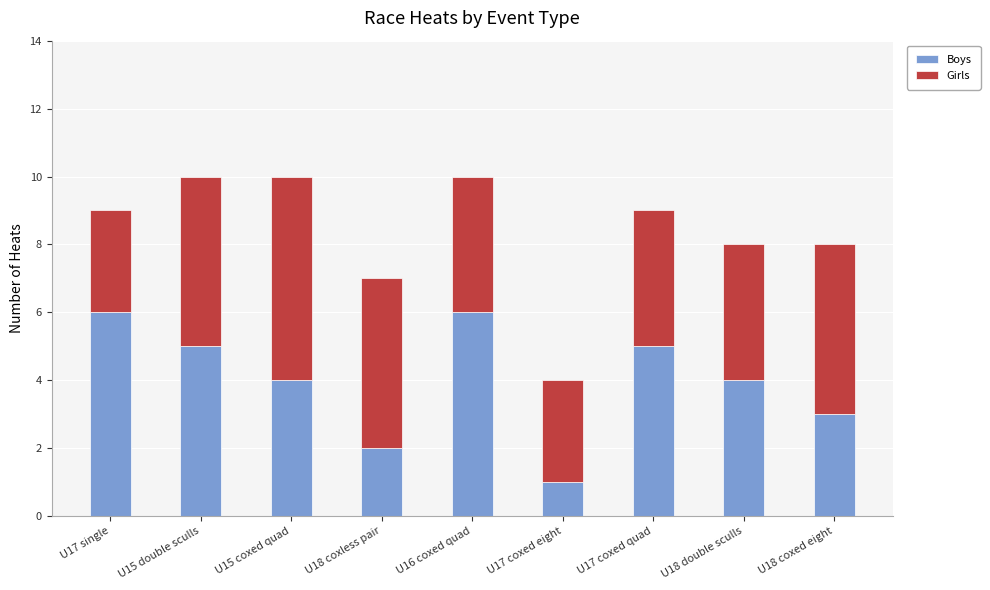

What is the total value across all series at U18 double sculls?

8